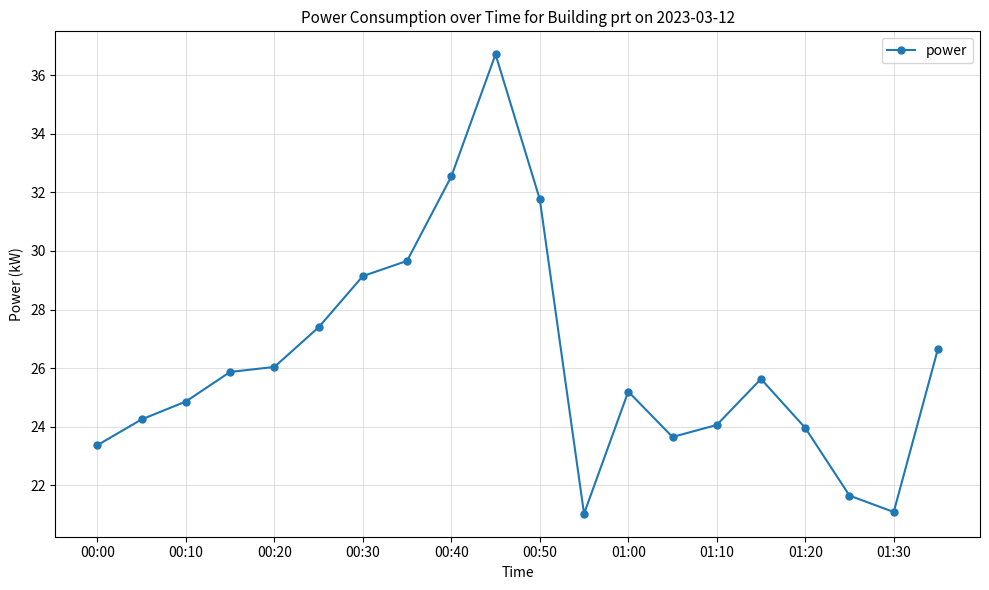

What is the value of the 8th point from the left?

29.7